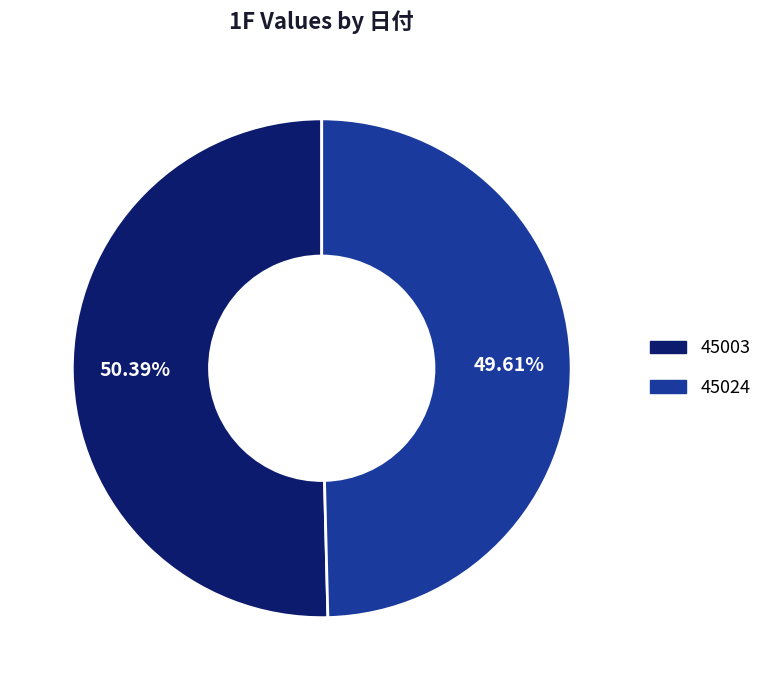

Which has a higher value, 45024 or 45003?

45003